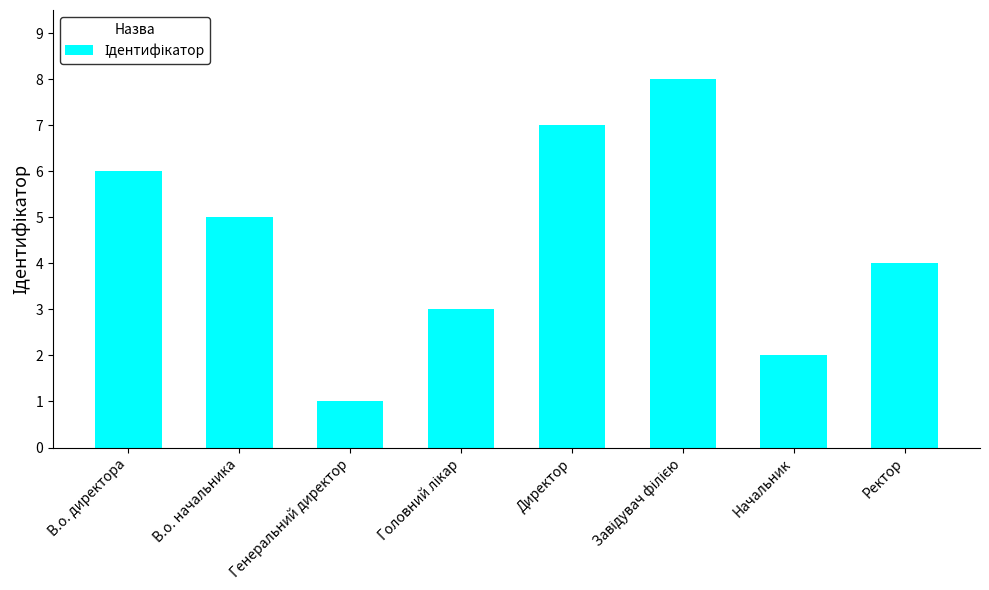

Where does the data first go above 5?

В.о. директора